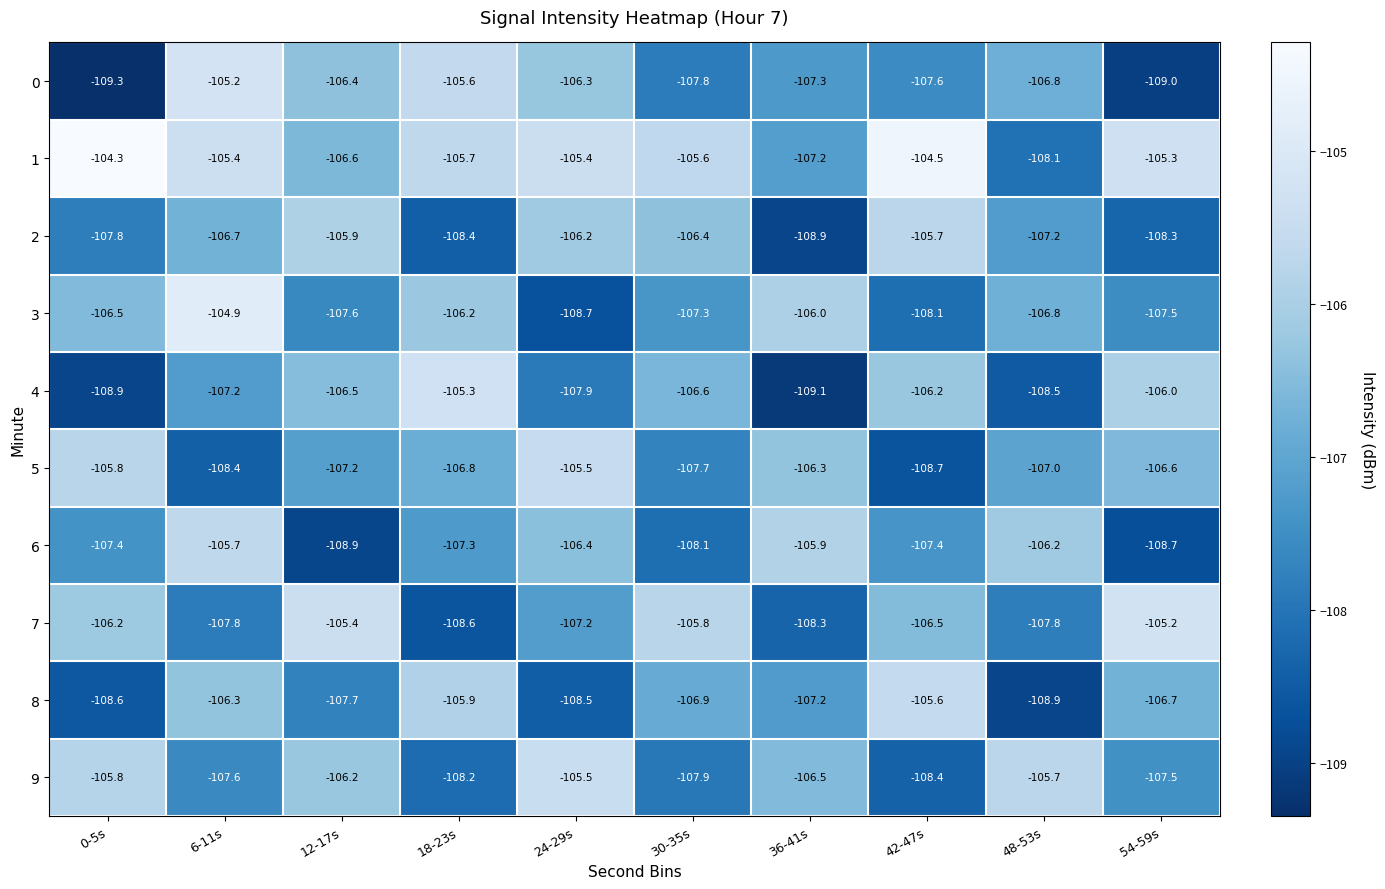

Which series changed the most between 6-11s and 12-17s?

6